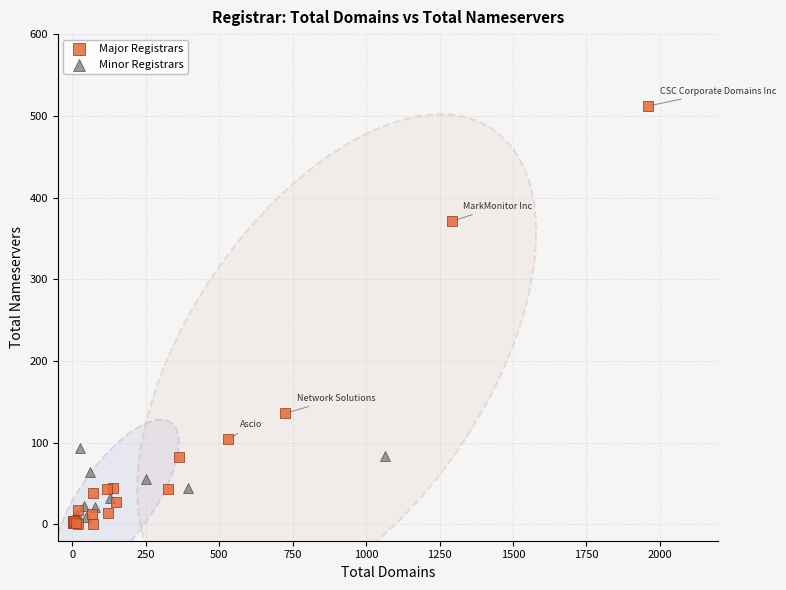

Which series contains the highest Y value?

Major Registrars